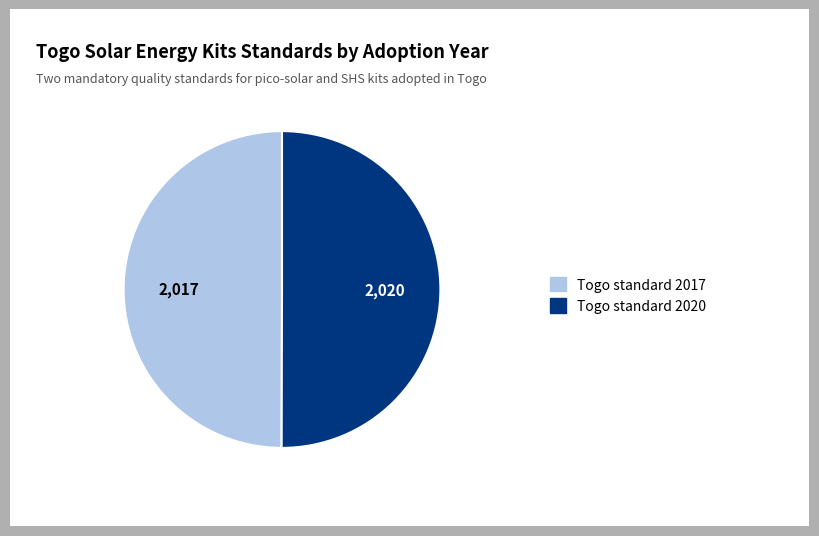

How many segments does this pie chart have?

2